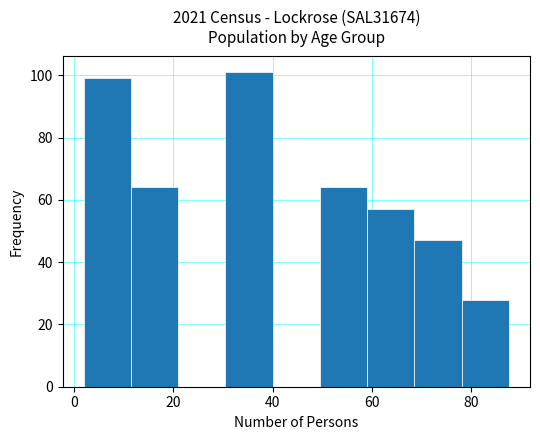

Over which range of the x-axis is the bar tallest?

30.5 to 40.0